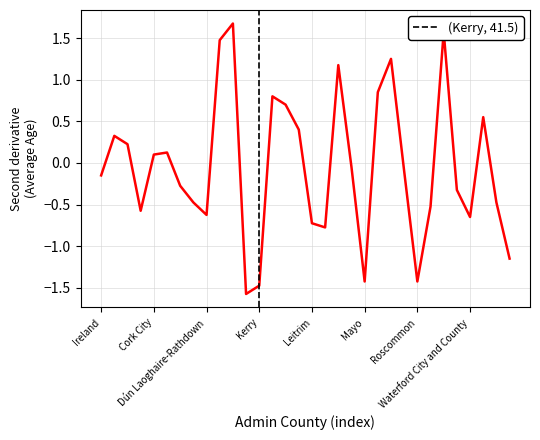

What is the smallest value displayed?

-1.6